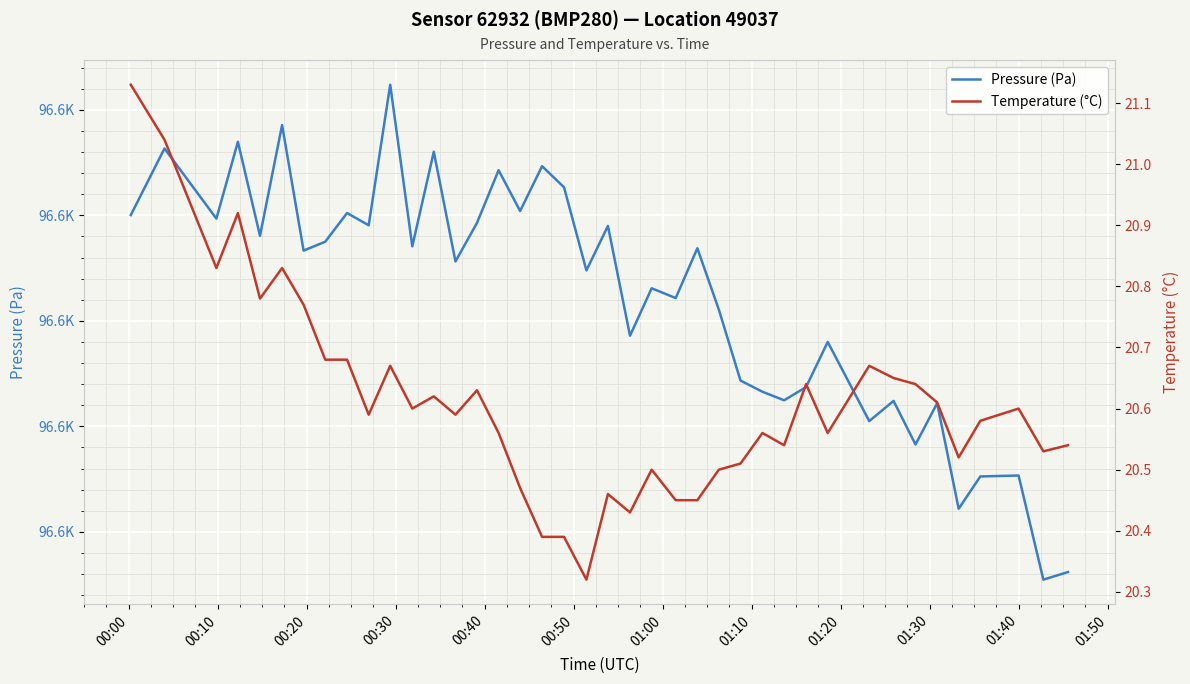

True or false: Pressure (Pa) and Temperature (°C) intersect in this chart.

False